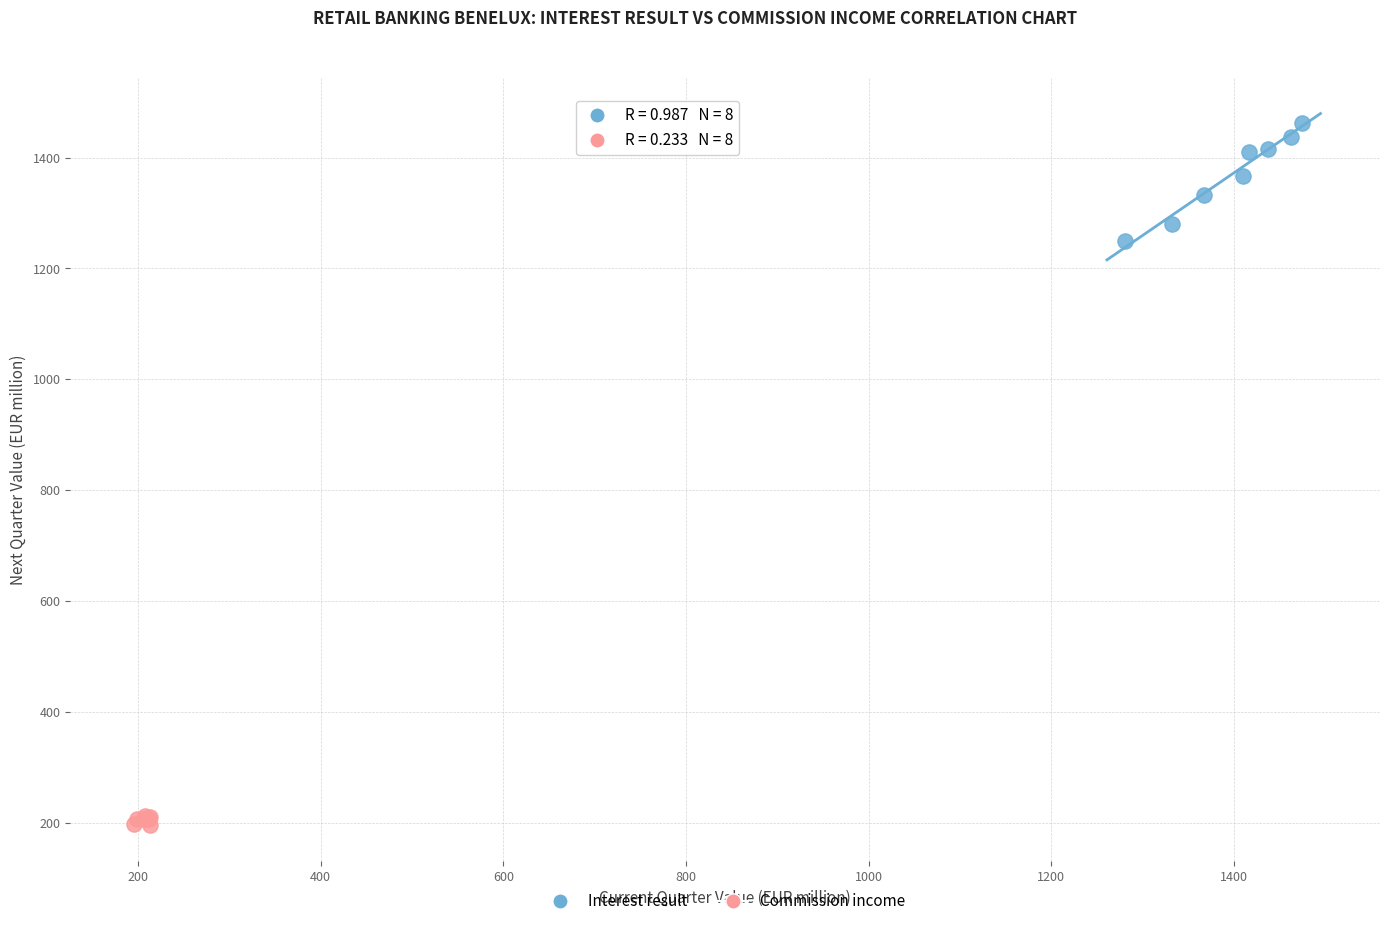

Which series has the widest spread of Y values?

Interest result